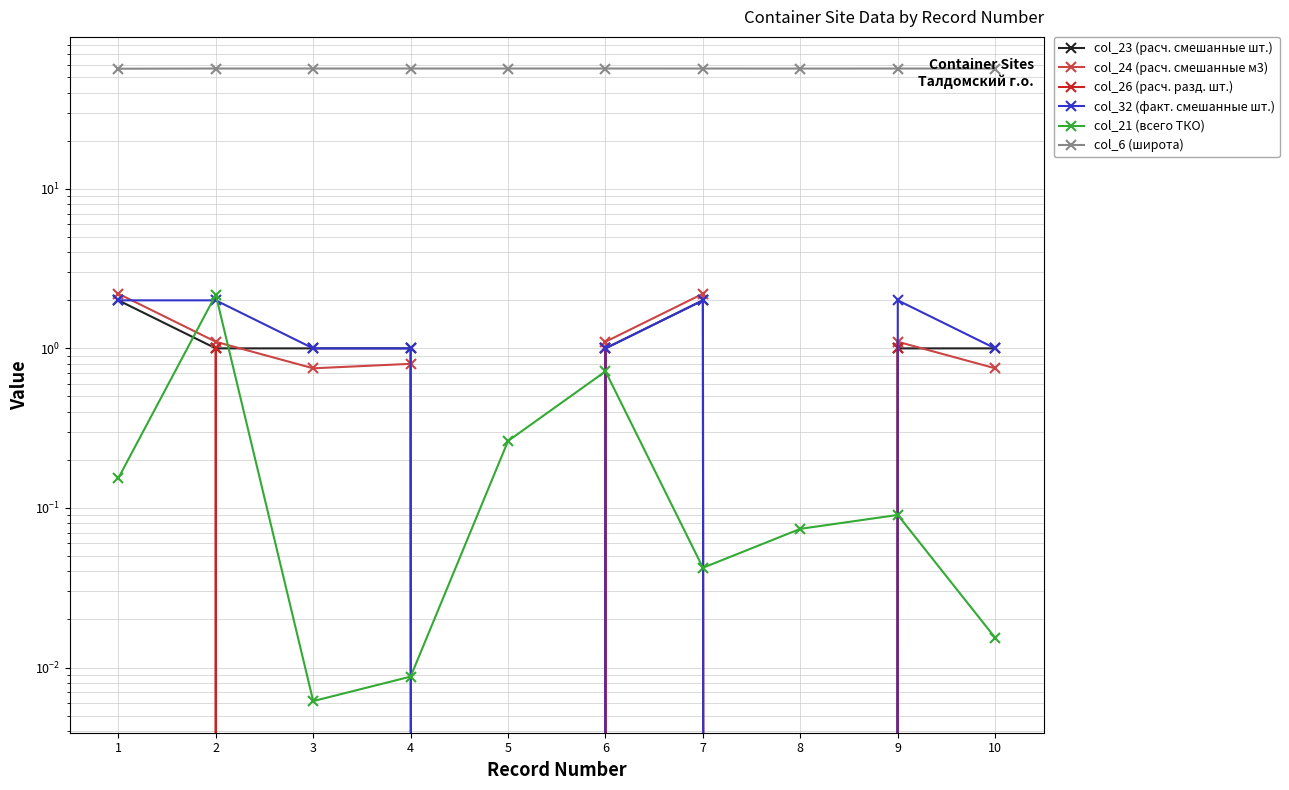

Between 2 and 9, which is larger?

2